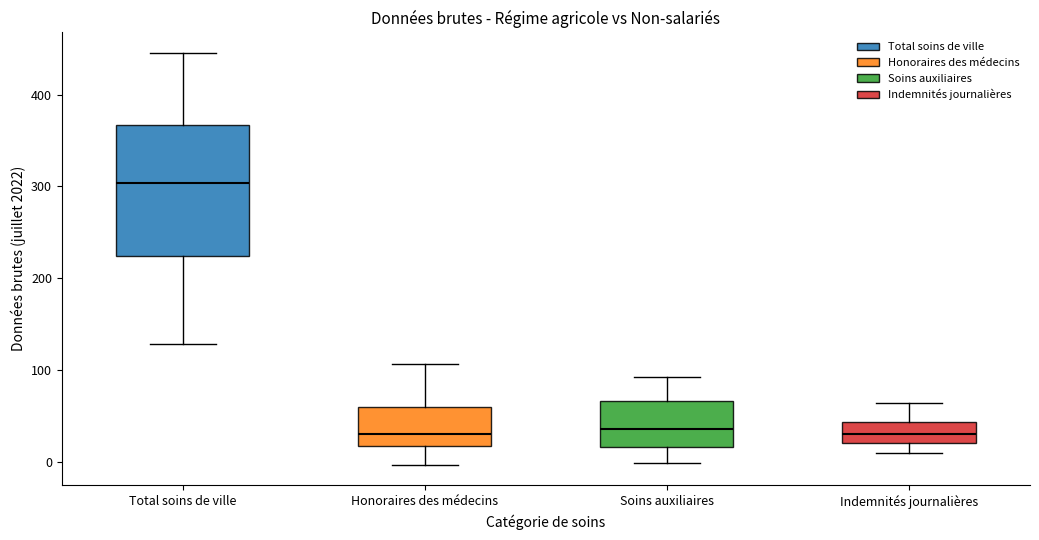

Which box has the highest median line?

Total soins de ville